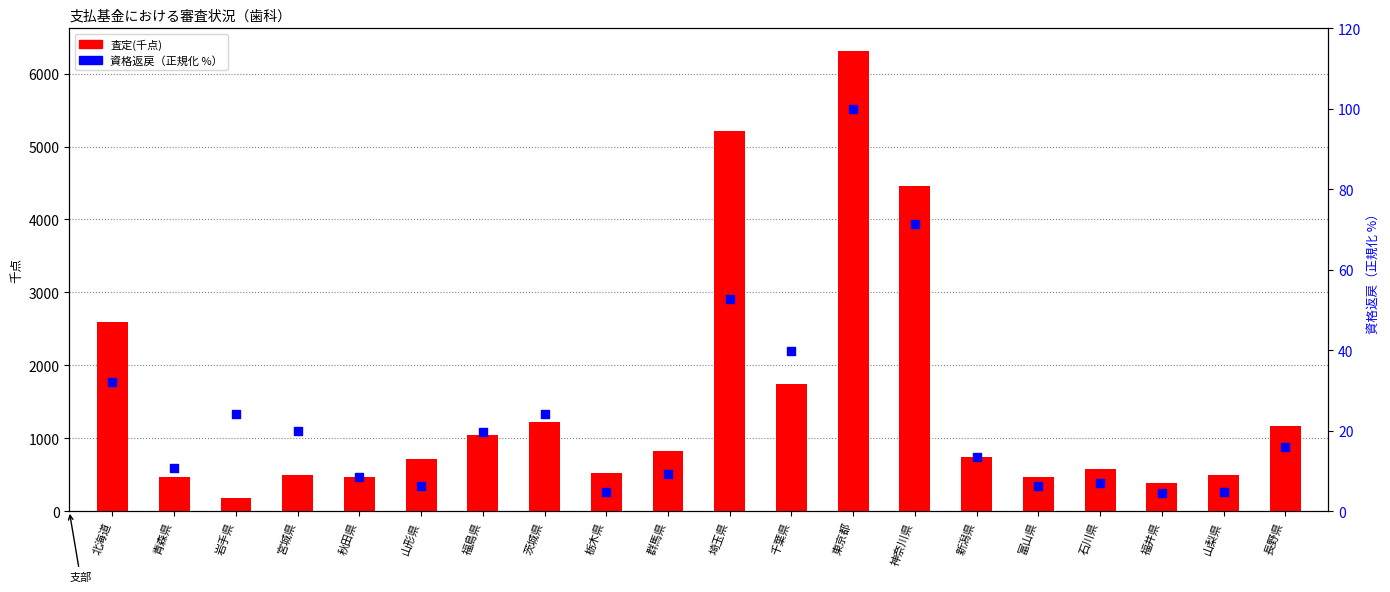

At how many categories does at least one series exceed 1945?

4